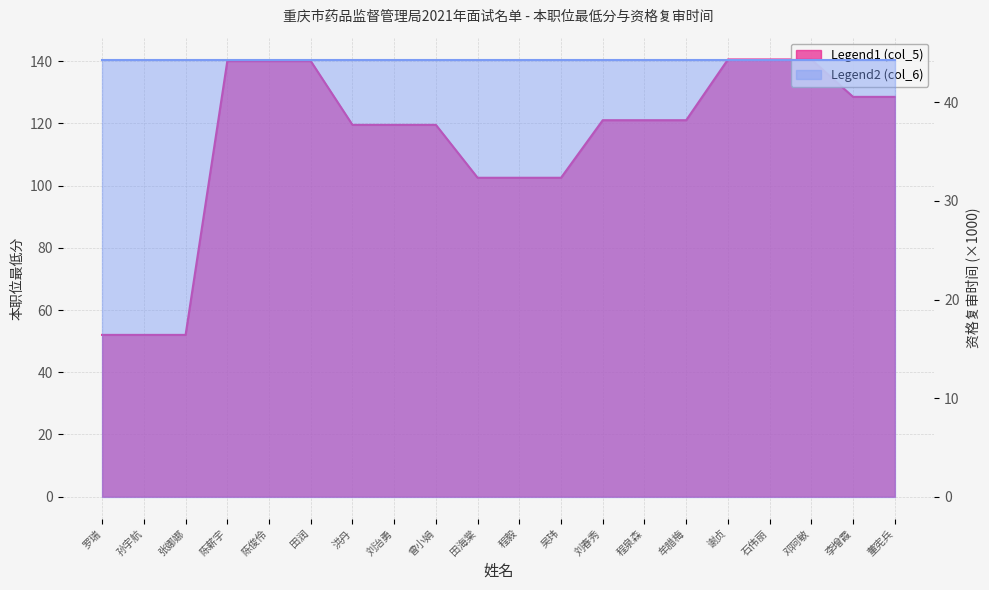

What is the value of the 2nd point from the left?

52.0